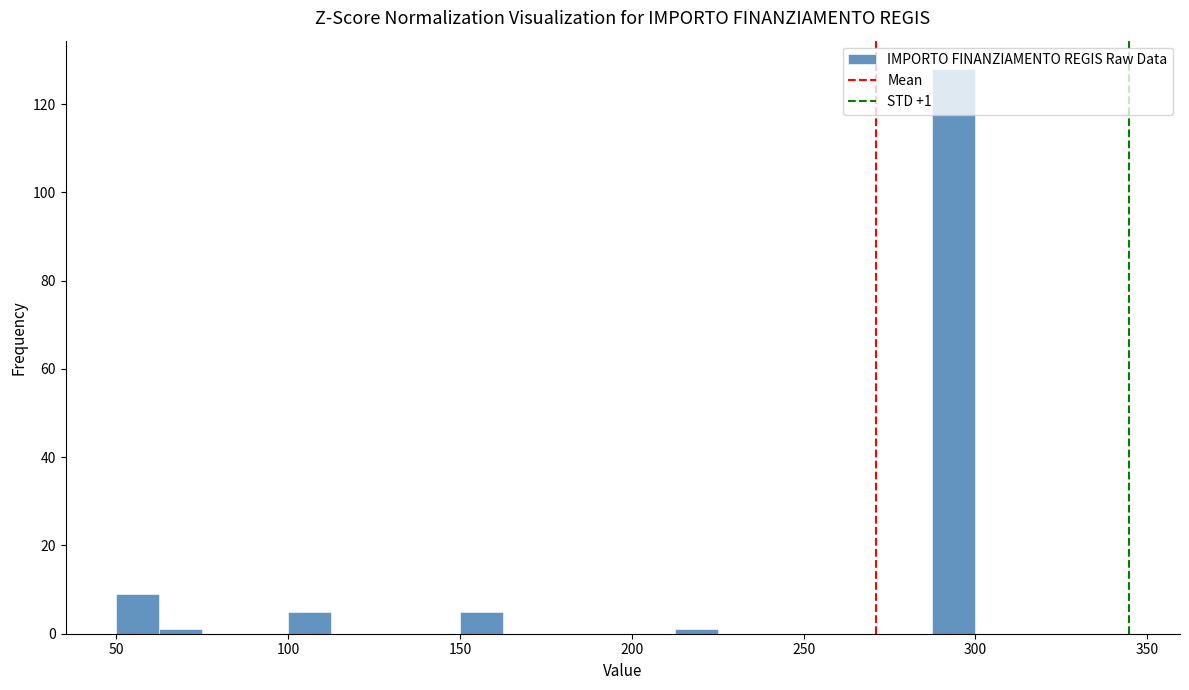

Around what value on the x-axis is the tallest bar? Give the approximate position of its centre, as read against the axis.

295